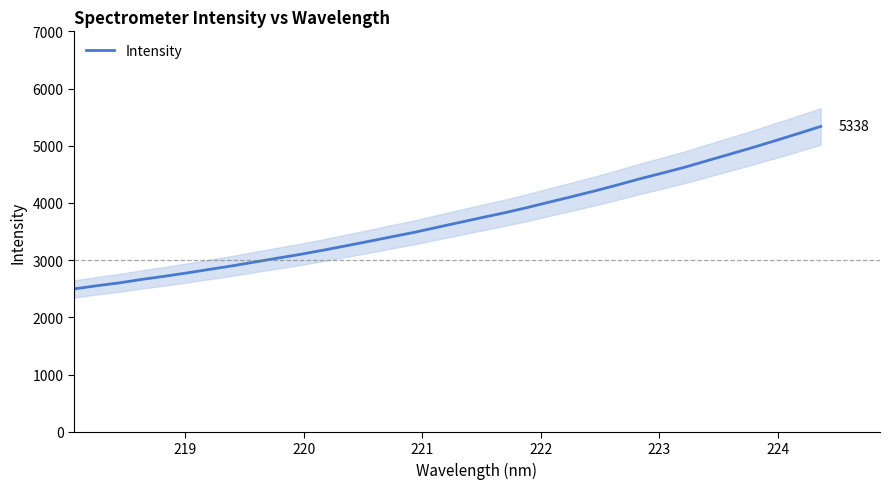

What is the maximum value shown in the chart?

5337.6